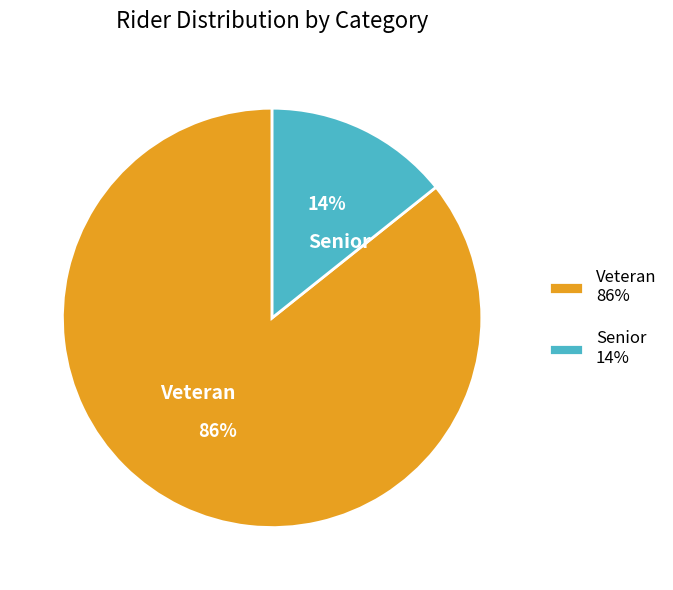

Which slice represents more than half of the pie?

Veteran